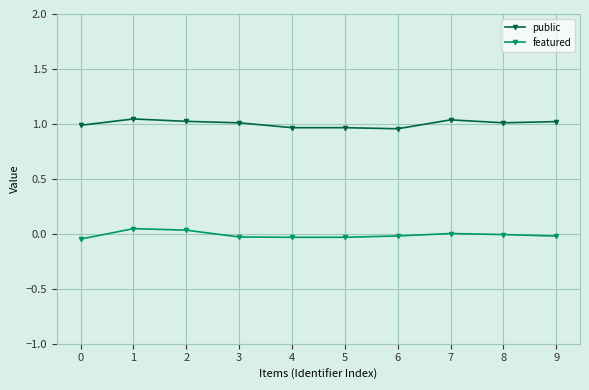

Rank the series at 0 from highest to lowest value.

public, featured